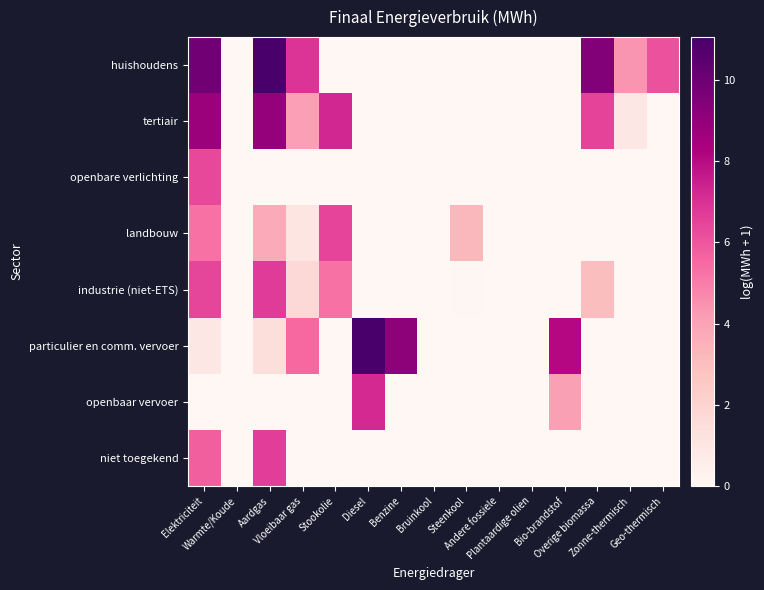

Reading left to right, what are all the values shown in this chart?

huishoudens: Elektriciteit=9.9	Warmte/Koude=0.0	Aardgas=11.0	Vloeibaar gas=6.9	Stookolie=0.0	Diesel=0.0	Benzine=0.0	Bruinkool=0.0	Steenkool=0.0	Andere fossiele=0.0	Plantaardige olien=0.0	Bio-brandstof=0.0	Overige biomassa=9.4	Zonne-thermisch=4.4	Geo-thermisch=6.1
tertiair: Elektriciteit=8.8	Warmte/Koude=0.0	Aardgas=9.0	Vloeibaar gas=4.1	Stookolie=7.2	Diesel=0.0	Benzine=0.0	Bruinkool=0.0	Steenkool=0.0	Andere fossiele=0.0	Plantaardige olien=0.0	Bio-brandstof=0.0	Overige biomassa=6.5	Zonne-thermisch=0.9	Geo-thermisch=0.0
openbare verlichting: Elektriciteit=6.4	Warmte/Koude=0.0	Aardgas=0.0	Vloeibaar gas=0.0	Stookolie=0.0	Diesel=0.0	Benzine=0.0	Bruinkool=0.0	Steenkool=0.0	Andere fossiele=0.0	Plantaardige olien=0.0	Bio-brandstof=0.0	Overige biomassa=0.0	Zonne-thermisch=0.0	Geo-thermisch=0.0
landbouw: Elektriciteit=5.3	Warmte/Koude=0.0	Aardgas=3.7	Vloeibaar gas=1.0	Stookolie=6.5	Diesel=0.0	Benzine=0.0	Bruinkool=0.0	Steenkool=3.2	Andere fossiele=0.0	Plantaardige olien=0.0	Bio-brandstof=0.0	Overige biomassa=0.0	Zonne-thermisch=0.0	Geo-thermisch=0.0
industrie (niet-ETS): Elektriciteit=6.4	Warmte/Koude=0.0	Aardgas=6.7	Vloeibaar gas=1.7	Stookolie=5.3	Diesel=0.0	Benzine=0.0	Bruinkool=0.0	Steenkool=0.1	Andere fossiele=0.0	Plantaardige olien=0.0	Bio-brandstof=0.0	Overige biomassa=3.0	Zonne-thermisch=0.0	Geo-thermisch=0.0
particulier en comm. vervoer: Elektriciteit=0.9	Warmte/Koude=0.0	Aardgas=1.5	Vloeibaar gas=5.5	Stookolie=0.0	Diesel=11.1	Benzine=9.1	Bruinkool=0.0	Steenkool=0.0	Andere fossiele=0.0	Plantaardige olien=0.0	Bio-brandstof=8.1	Overige biomassa=0.0	Zonne-thermisch=0.0	Geo-thermisch=0.0
openbaar vervoer: Elektriciteit=0.0	Warmte/Koude=0.0	Aardgas=0.0	Vloeibaar gas=0.0	Stookolie=0.0	Diesel=7.2	Benzine=0.0	Bruinkool=0.0	Steenkool=0.0	Andere fossiele=0.0	Plantaardige olien=0.0	Bio-brandstof=4.1	Overige biomassa=0.0	Zonne-thermisch=0.0	Geo-thermisch=0.0
niet toegekend: Elektriciteit=5.7	Warmte/Koude=0.0	Aardgas=6.6	Vloeibaar gas=0.0	Stookolie=0.0	Diesel=0.0	Benzine=0.0	Bruinkool=0.0	Steenkool=0.0	Andere fossiele=0.0	Plantaardige olien=0.0	Bio-brandstof=0.0	Overige biomassa=0.0	Zonne-thermisch=0.0	Geo-thermisch=0.0